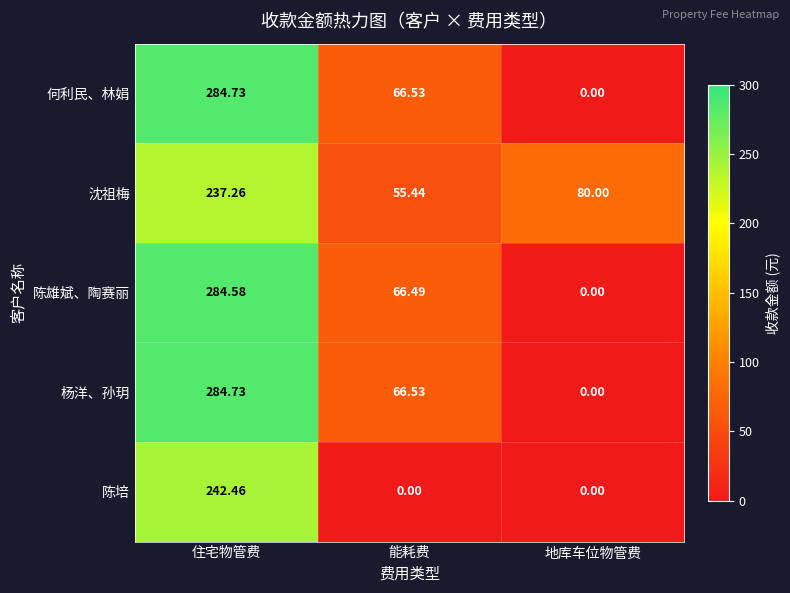

Which category has the lowest value in the 杨洋、孙玥 series?

地库车位物管费